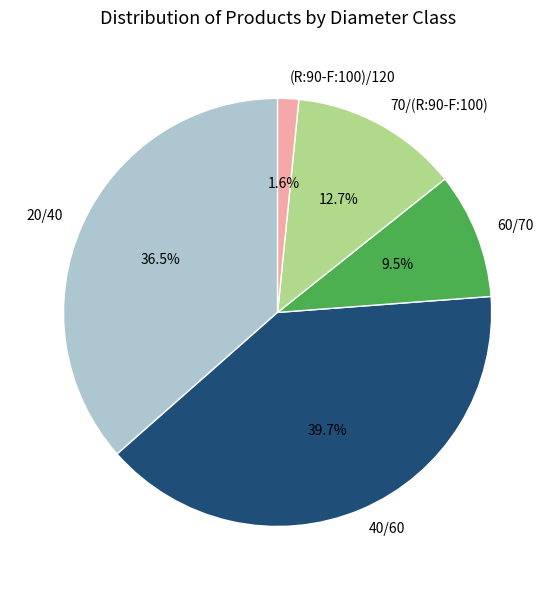

True or false: 60/70 accounts for 1% of the total.

False